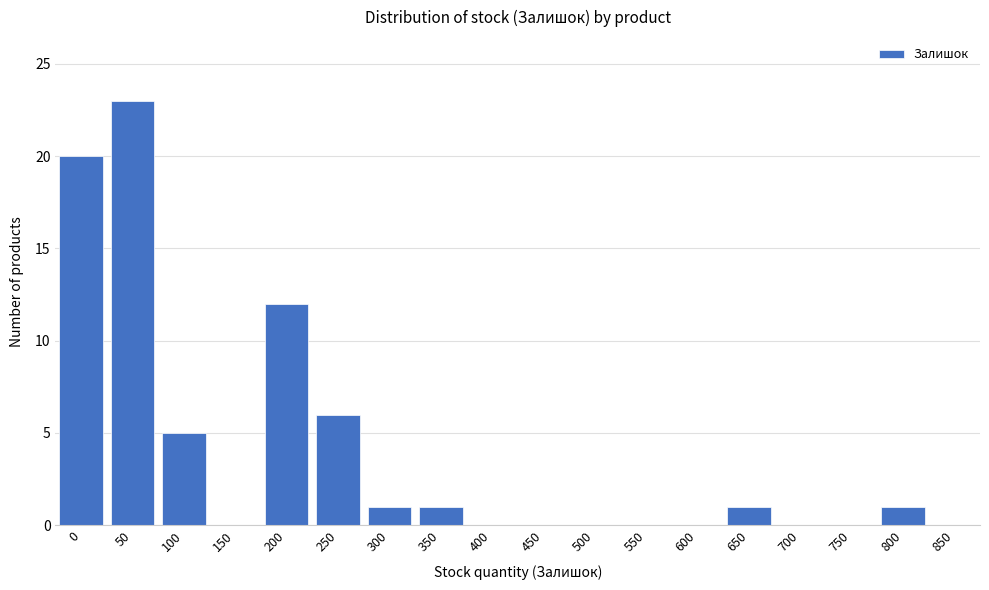

Reading right to left, transcribe all the data shown in this chart.

850=0	800=1	750=0	700=0	650=1	600=0	550=0	500=0	450=0	400=0	350=1	300=1	250=6	200=12	150=0	100=5	50=23	0=20